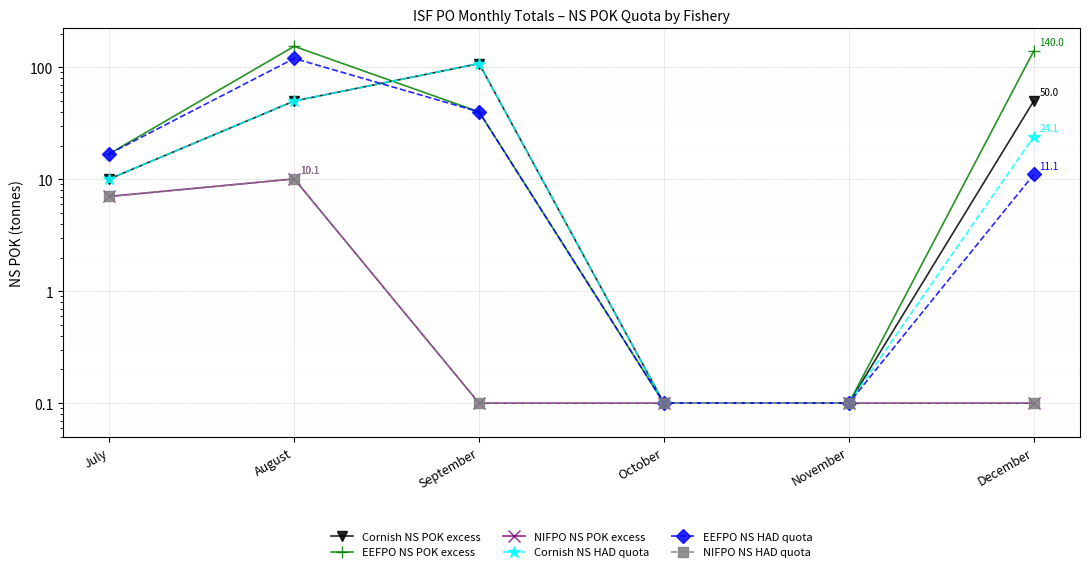

Where is the first local maximum for NIFPO NS POK excess?

August